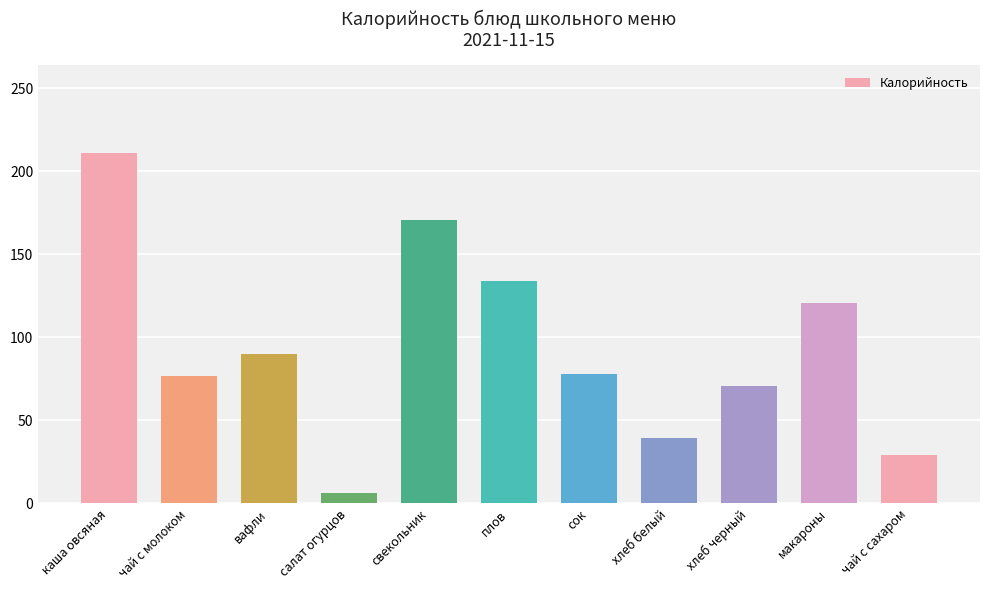

Between чай с молоком and салат огурцов, which is larger?

чай с молоком